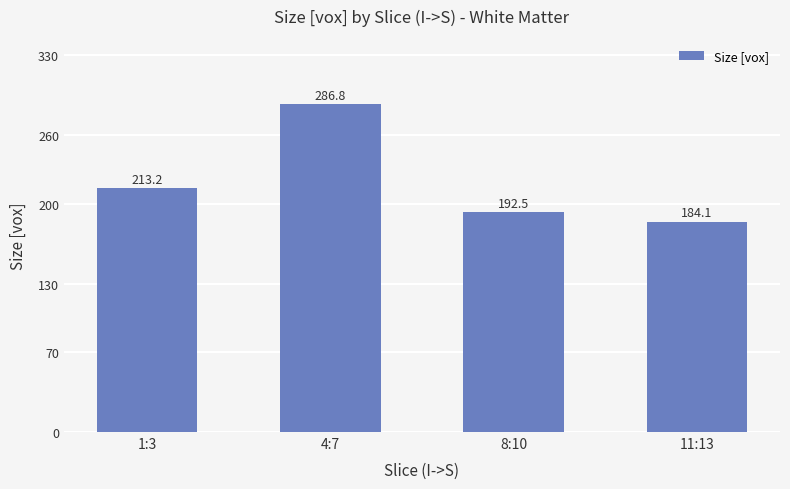

Reading left to right, extract all data points from this chart.

213.2	286.8	192.5	184.1